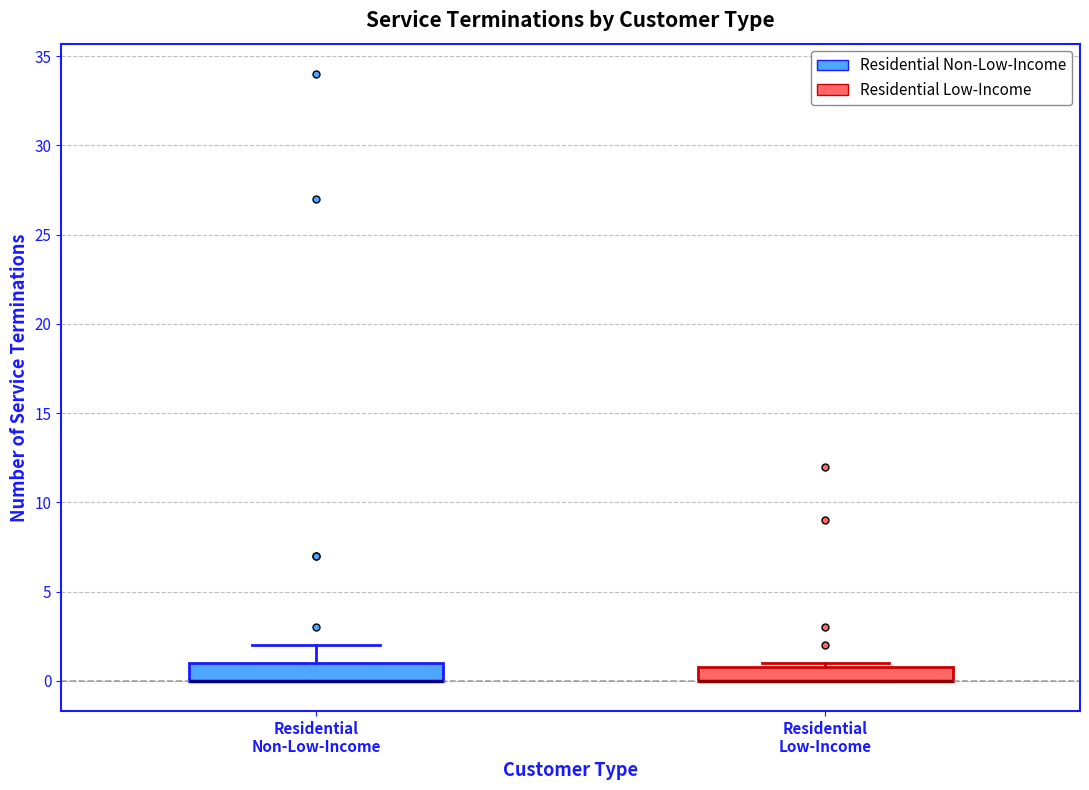

Reading left to right, transcribe this box plot: for each box, give where its median line is, the range the box spans, and where its two whiskers end, as read against the y-axis. The values are not printed on the chart, so give them approximately, as read against the axis.

Residential Non-Low-Income: median 0 (drawn on the box's lower edge), box 0 to 1, whiskers 0 to 2
Residential Low-Income: median 0 (drawn on the box's lower edge), box 0 to 1, whiskers 0 to 1 (just above the box's upper edge)